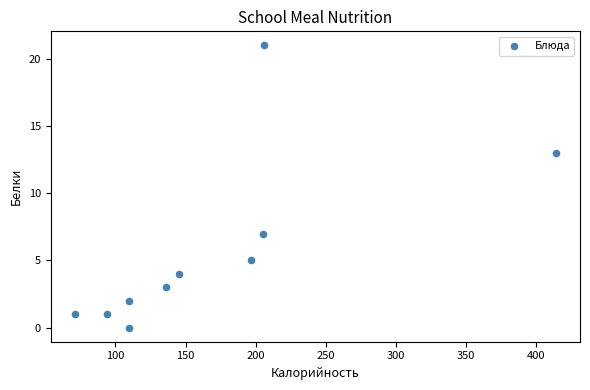

What is the average X value?

169